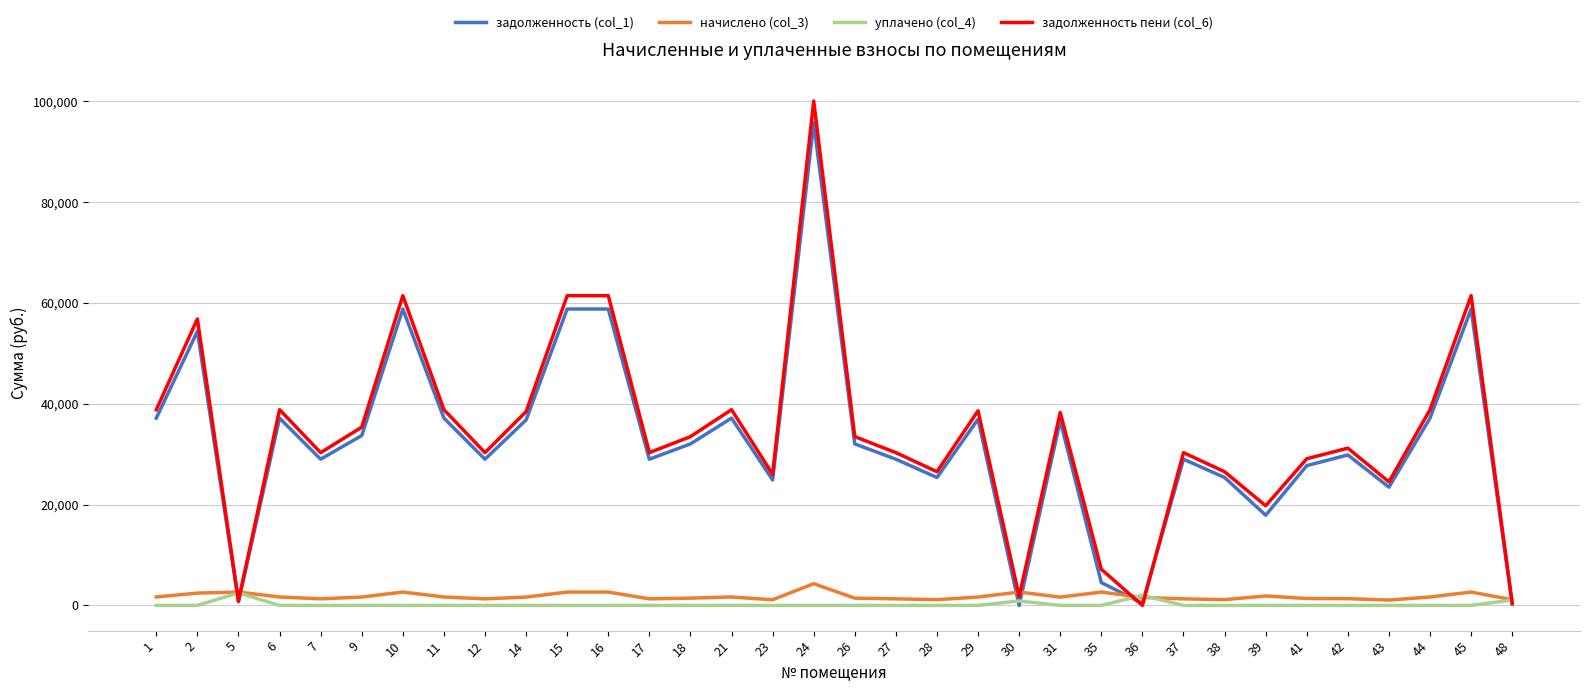

The value of задолженность пени (col_6) at 23 is 14367.2. True or false?

False